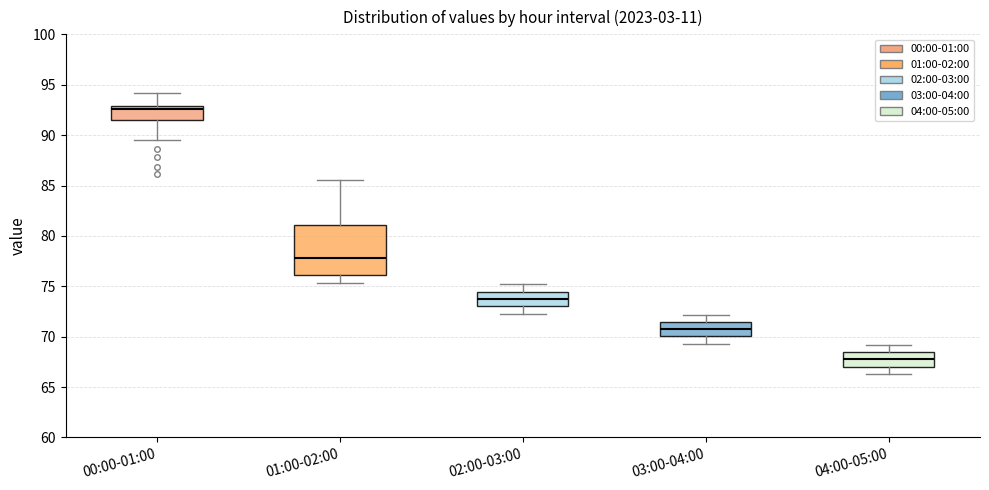

Where does the median line of the box for 01:00-02:00 sit on the y-axis? The values are not printed on the chart, so give them approximately, as read against the axis.

78.0